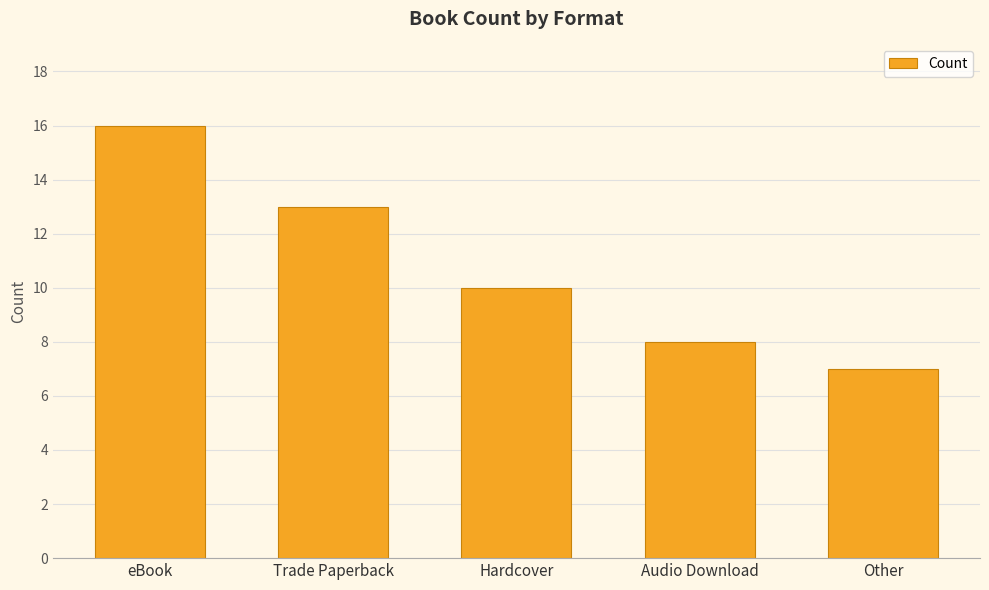

Is it true that the value at eBook is 16?

True